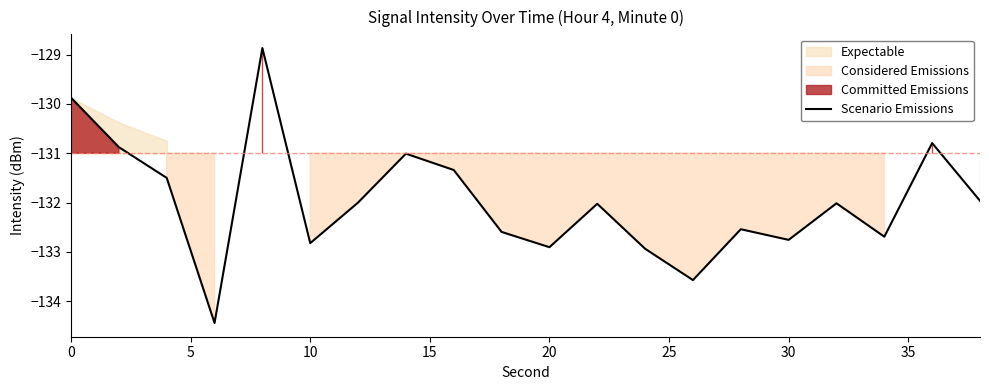

Is it true that Scenario Emissions equals -41.4 at 30?

False